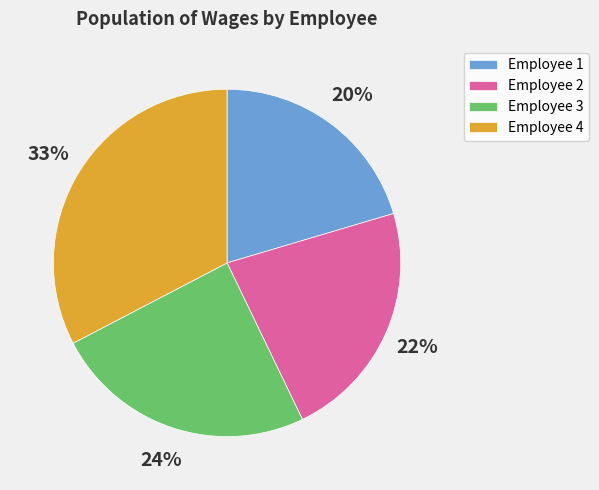

Approximately how many times larger is the value at Employee 3 compared to Employee 2?

1.1